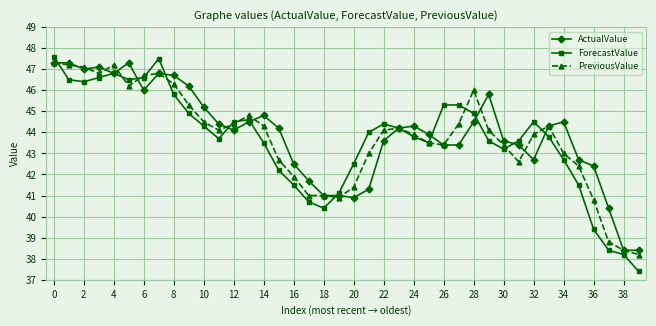

True or false: PreviousValue has more than 0 interior local peaks.

True